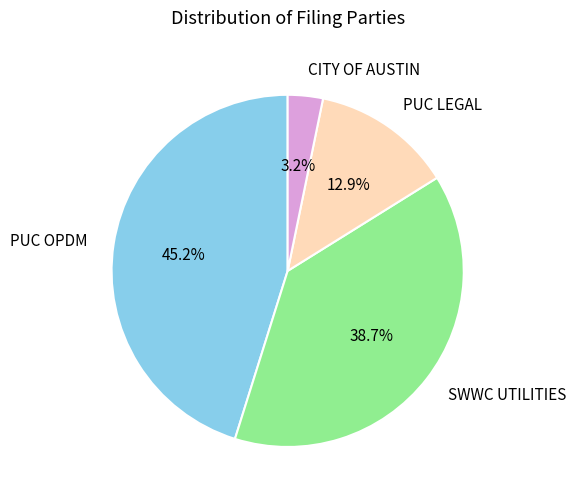

Rank the categories by value from highest to lowest.

PUC OPDM, SWWC UTILITIES, PUC LEGAL, CITY OF AUSTIN